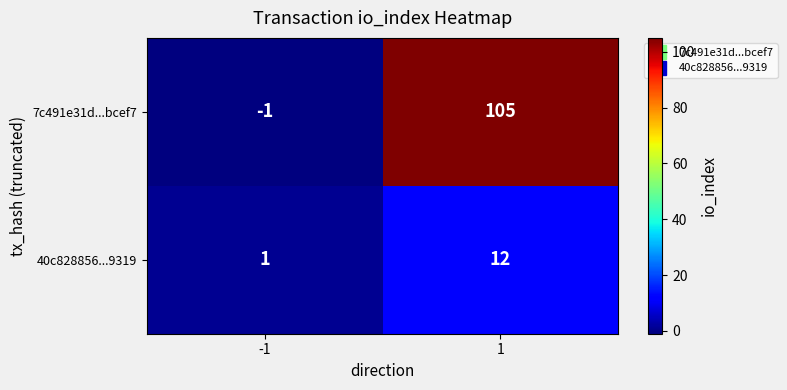

Which series has the largest total across all categories?

7c491e31d...bcef7